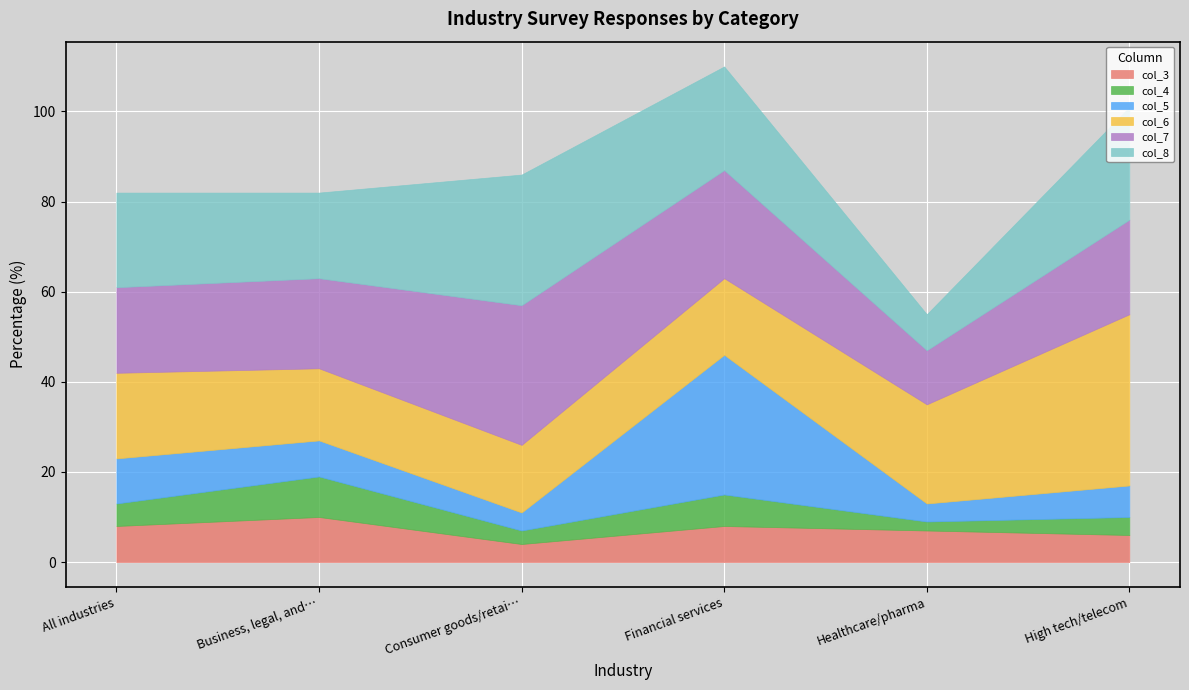

Reading left to right, what are all the values shown in this chart?

col_3: All industries=8	Business, legal, and professional services=10	Consumer goods/retail=4	Financial services=8	Healthcare/pharma=7	High tech/telecom=6
col_4: All industries=5	Business, legal, and professional services=9	Consumer goods/retail=3	Financial services=7	Healthcare/pharma=2	High tech/telecom=4
col_5: All industries=10	Business, legal, and professional services=8	Consumer goods/retail=4	Financial services=31	Healthcare/pharma=4	High tech/telecom=7
col_6: All industries=19	Business, legal, and professional services=16	Consumer goods/retail=15	Financial services=17	Healthcare/pharma=22	High tech/telecom=38
col_7: All industries=19	Business, legal, and professional services=20	Consumer goods/retail=31	Financial services=24	Healthcare/pharma=12	High tech/telecom=21
col_8: All industries=21	Business, legal, and professional services=19	Consumer goods/retail=29	Financial services=23	Healthcare/pharma=8	High tech/telecom=25